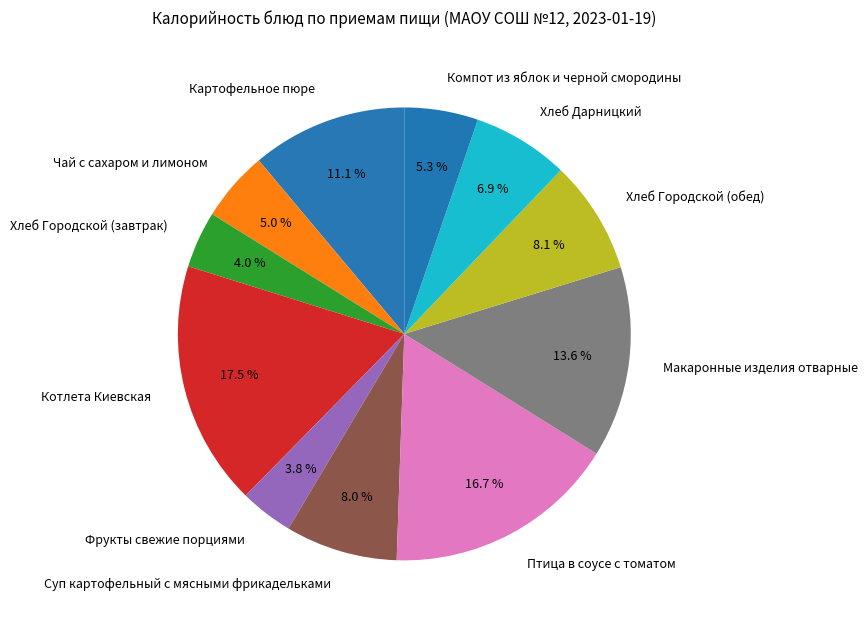

Is the sum of Компот из яблок и черной смородины and Птица в соусе с томатом greater than half?

No